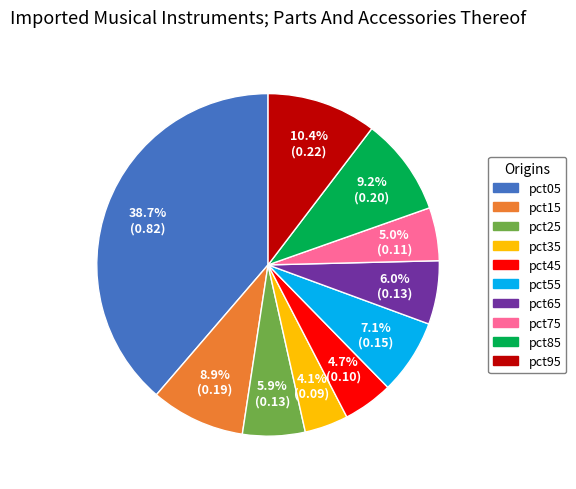

To the nearest percent, what portion does pct15 represent?

9%